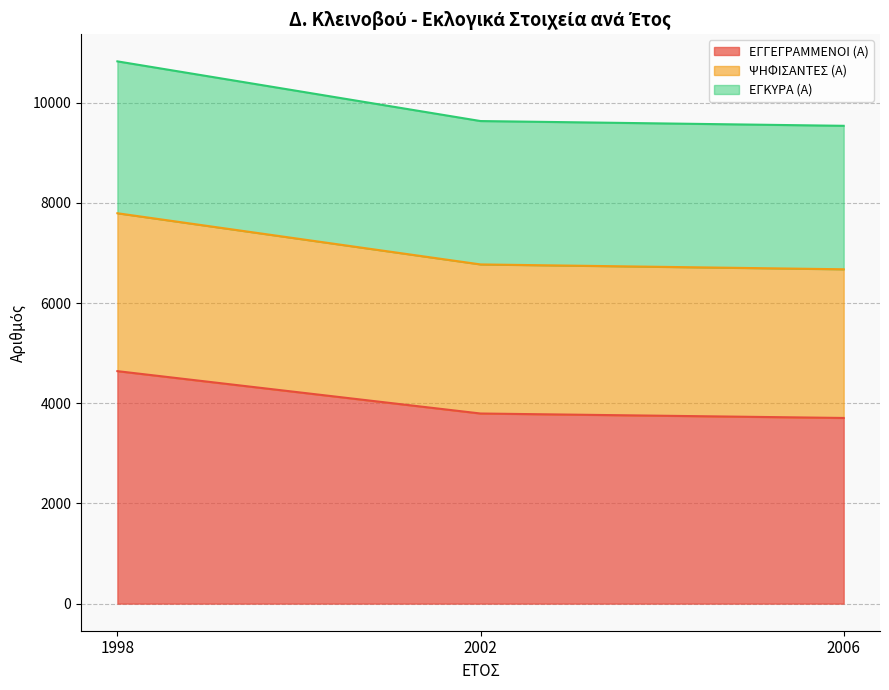

What is the total value across all series at 1998?

10828